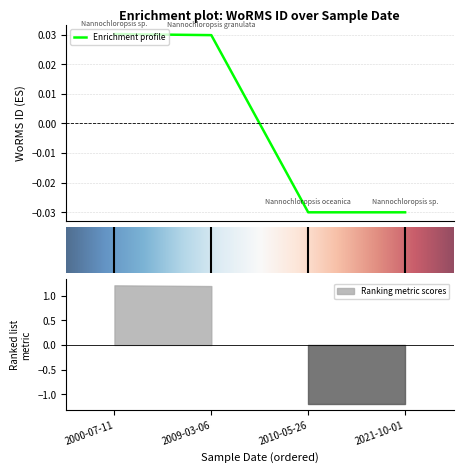

True or false: Enrichment profile has more than 2 points higher than both neighbors.

False